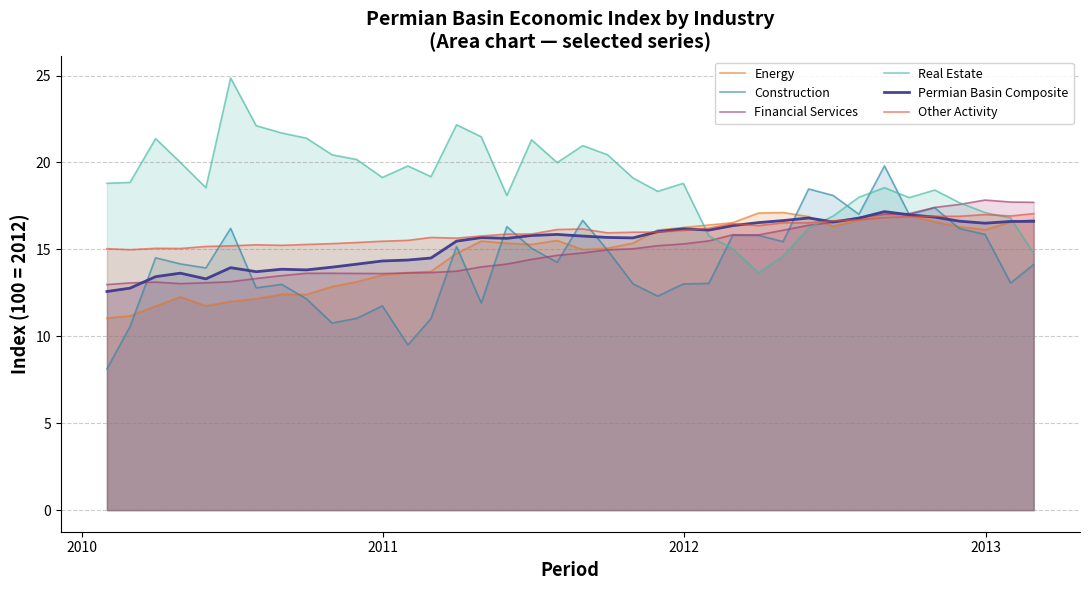

What is the minimum value shown in the chart?

8.1